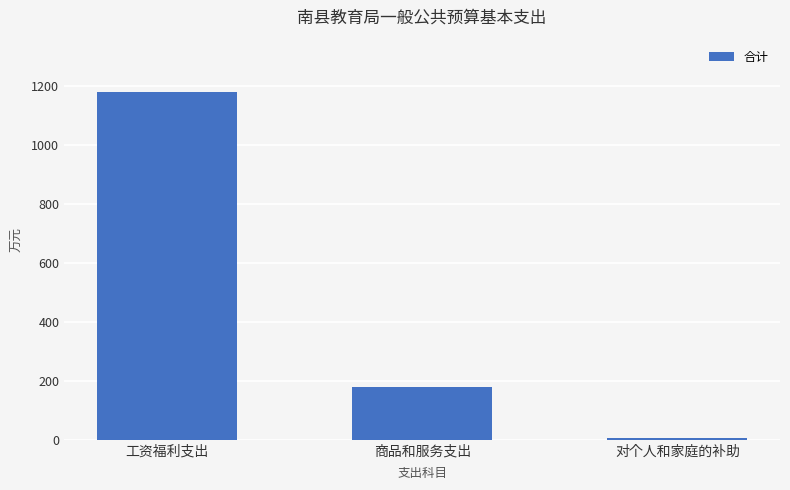

Where is the data nearest to the value 592?

商品和服务支出